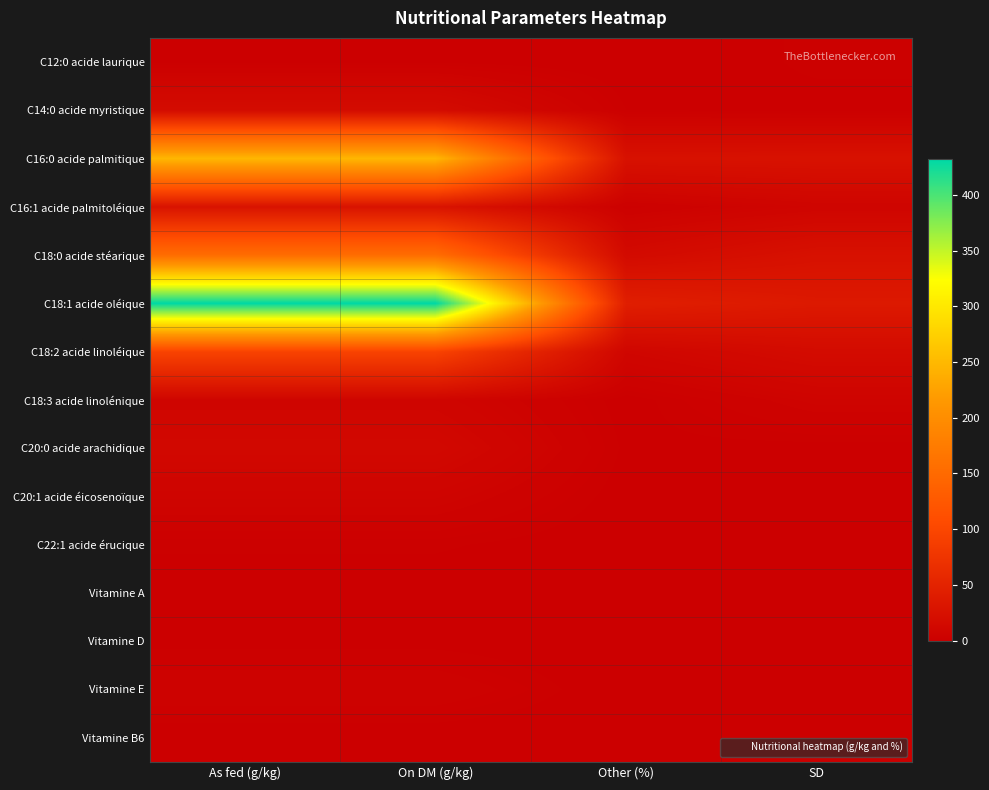

What is the spread (max minus min) of values at As fed (g/kg)?

431.8